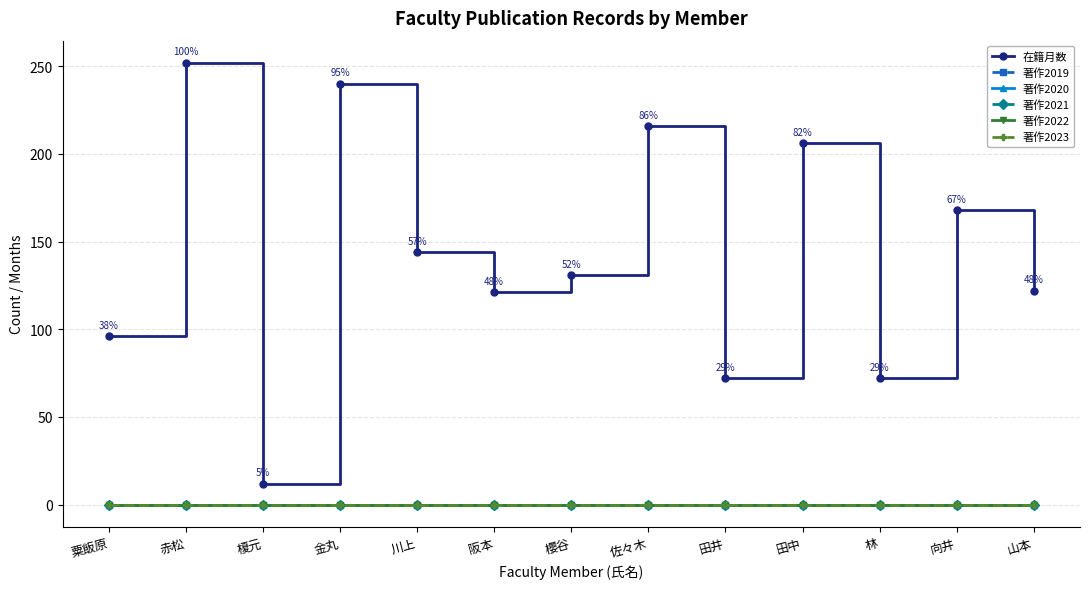

Is this an area chart (filled region under the line)?

No